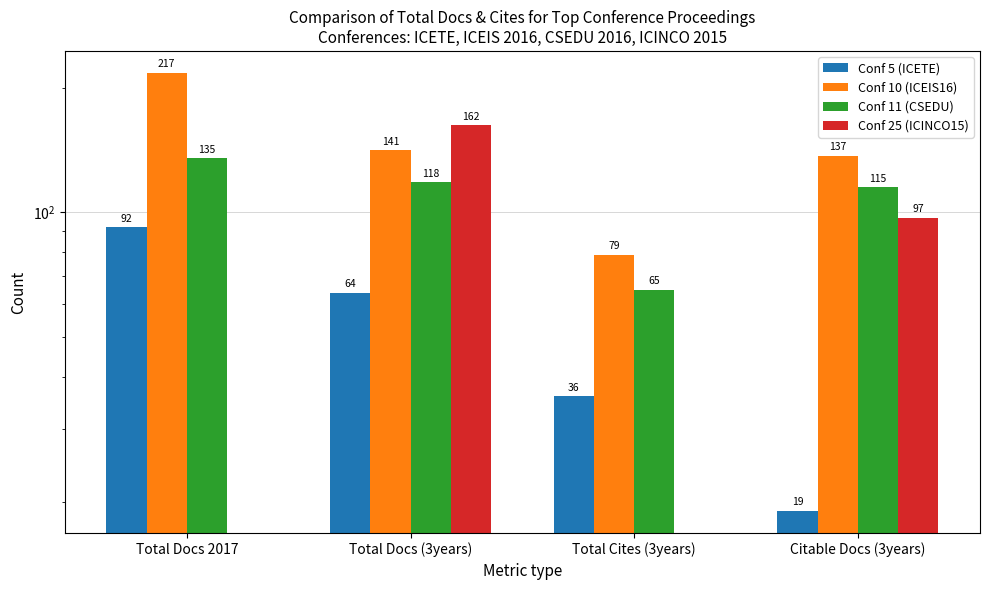

True or false: Conf 25 (ICINCO15) has a value of 97 at Citable Docs (3years).

True